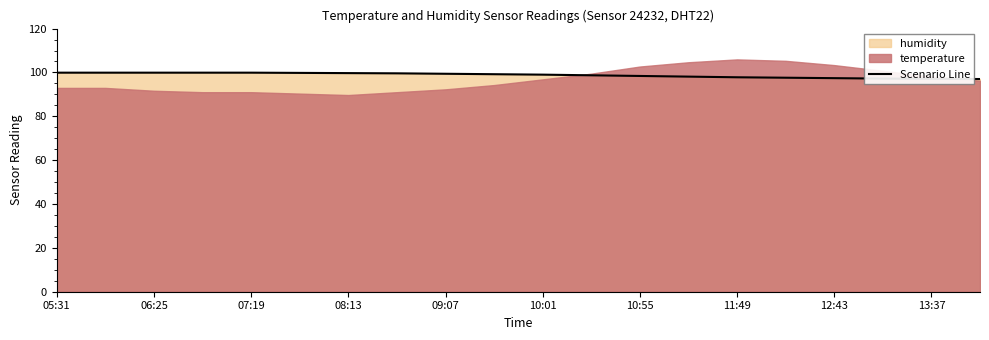

Does the chart have visible grid lines?

No